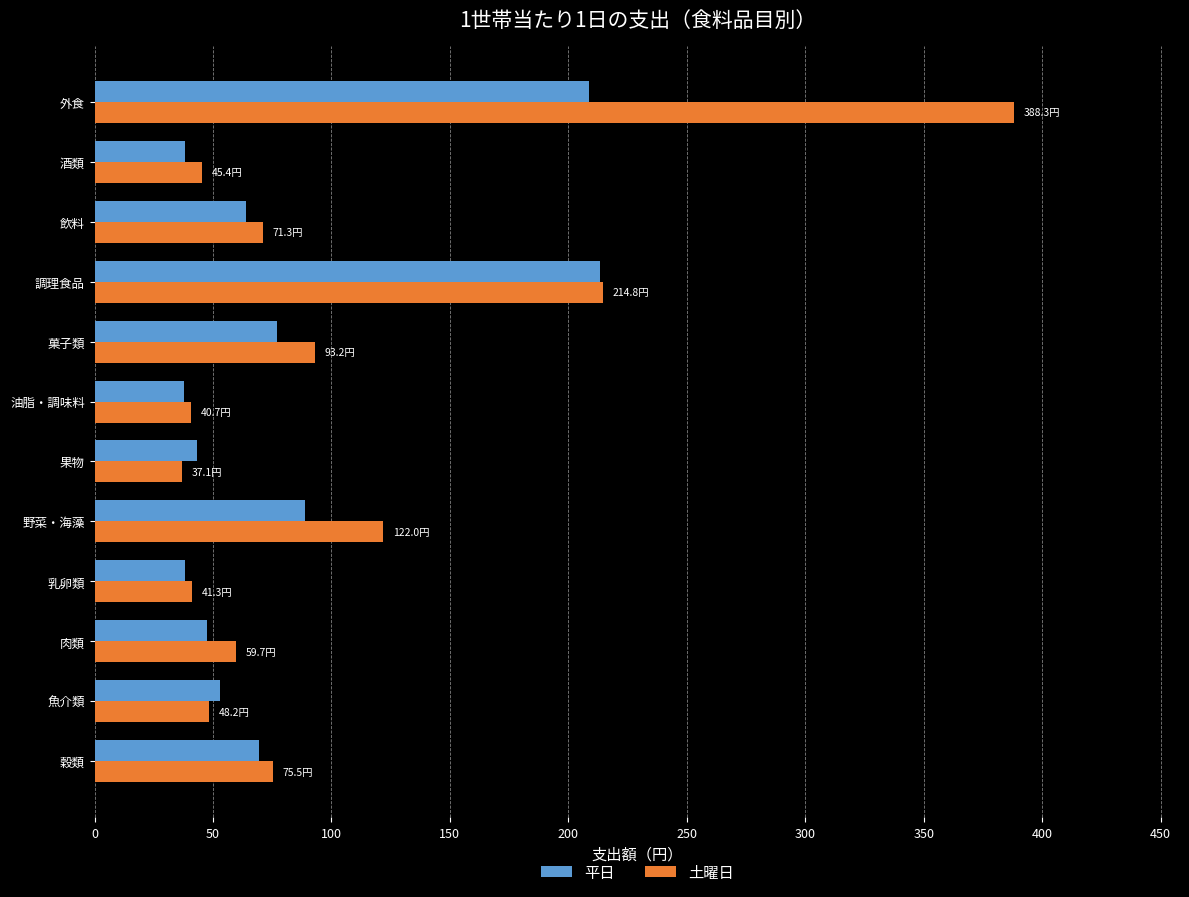

What is the highest value of the 平日 series?

213.5